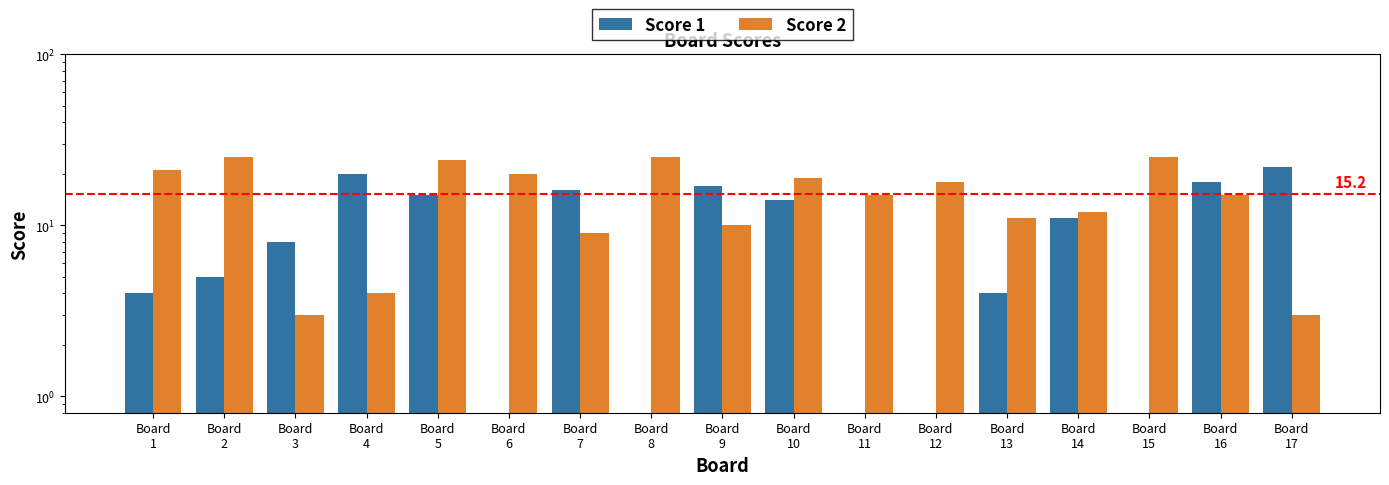

Are the bars grouped side by side (vs. stacked)?

Yes